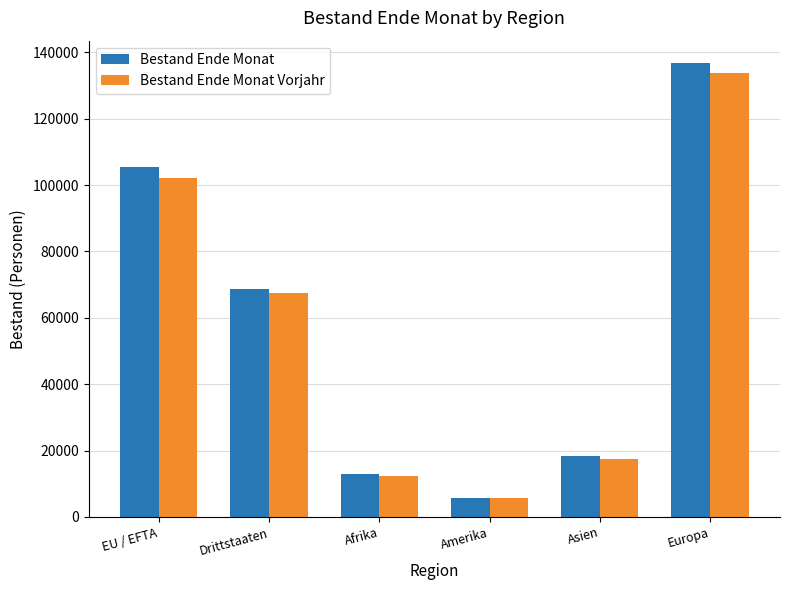

Reading right to left, extract all data points from this chart.

Bestand Ende Monat: 136678	18290	5742	12802	68749	105397
Bestand Ende Monat Vorjahr: 133637	17345	5624	12488	67446	102207